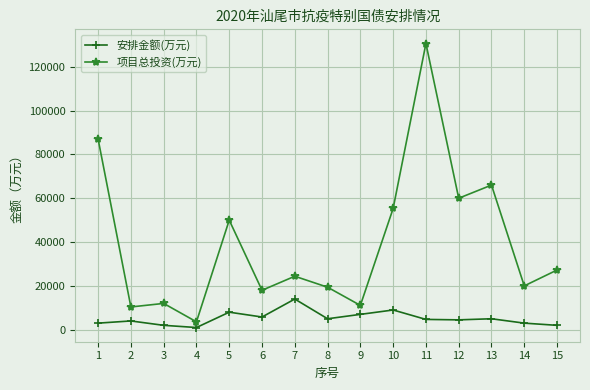

What is the total value across all series at 8?

24400